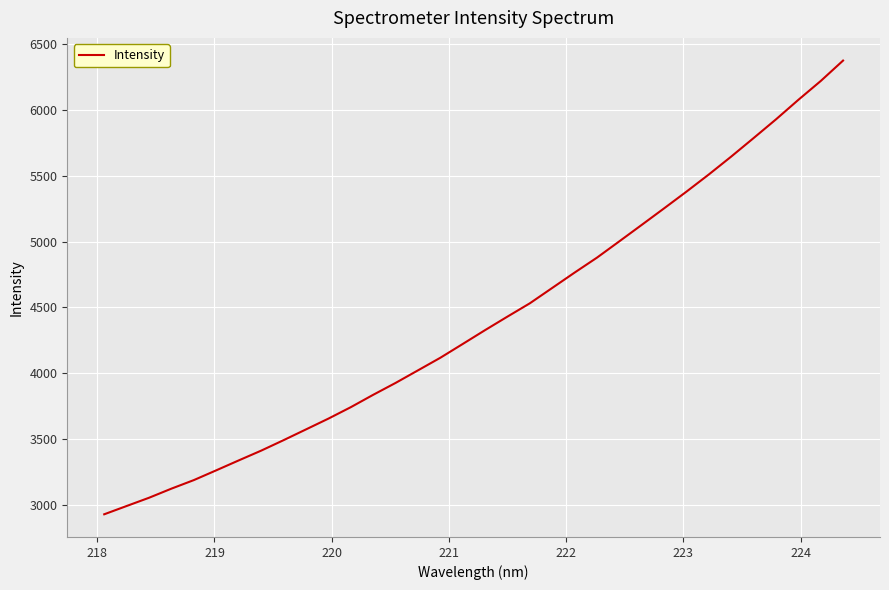

What is the greatest value displayed?

6375.9